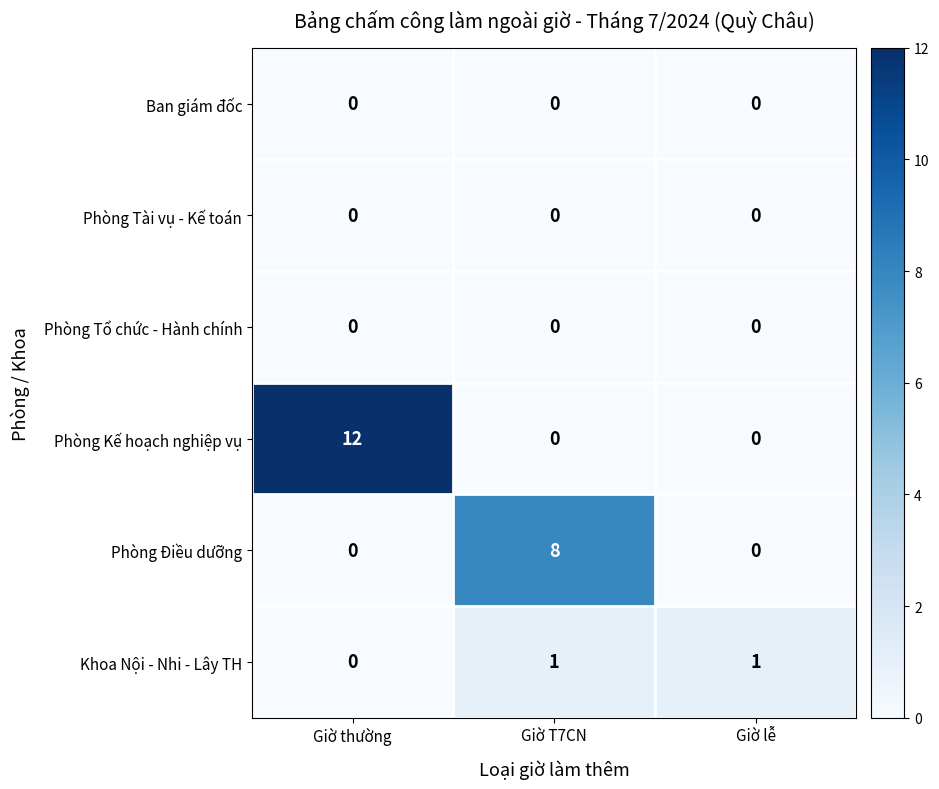

What is the total value across all series at Giờ T7CN?

9